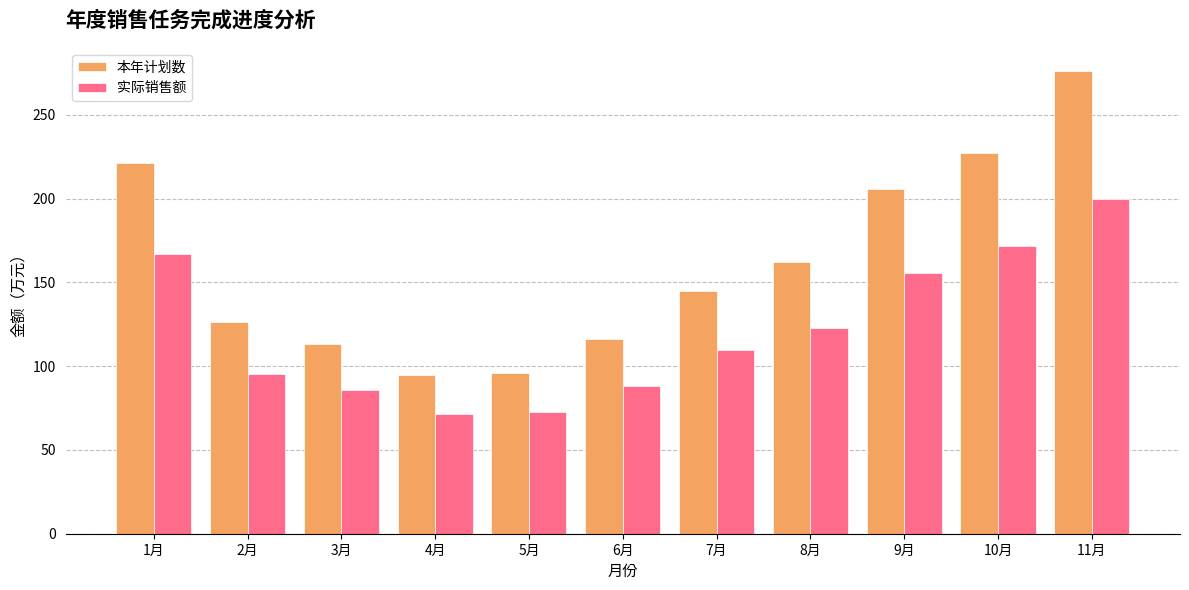

What is the greatest value displayed?

276.2